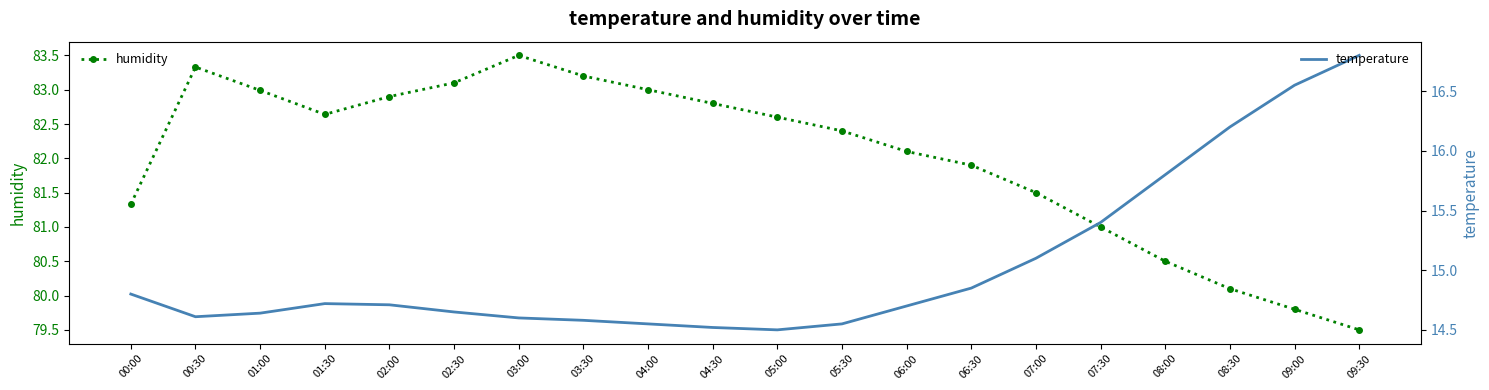

True or false: temperature and humidity cross at least once.

False